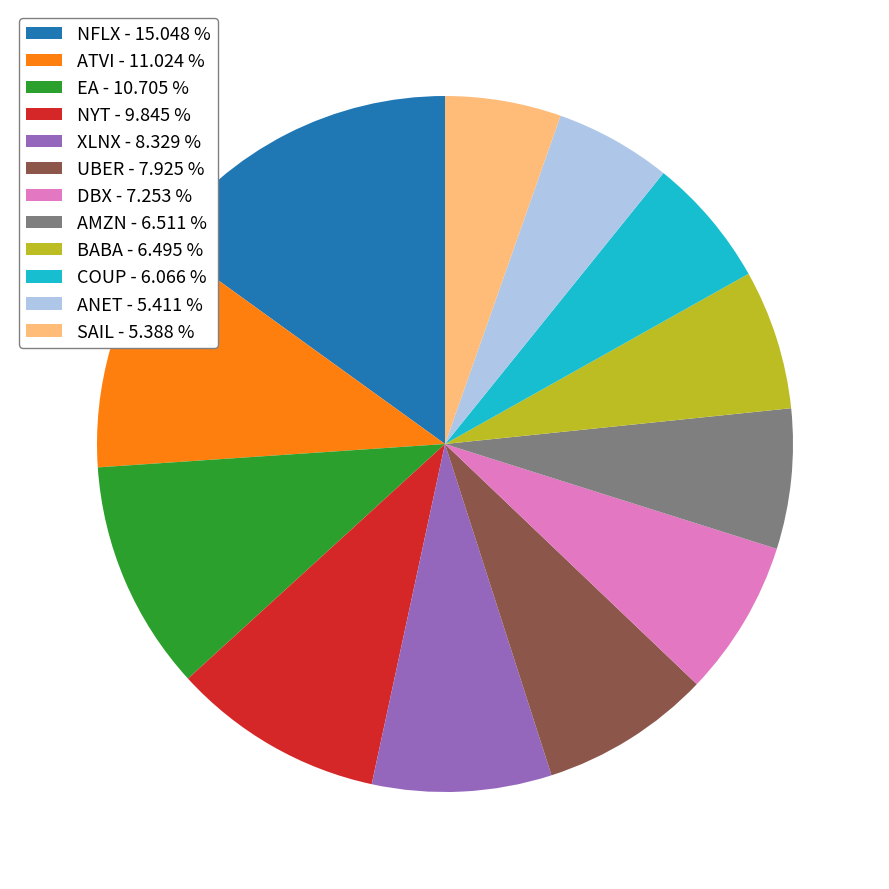

Is there any slice that represents more than half of the pie?

No